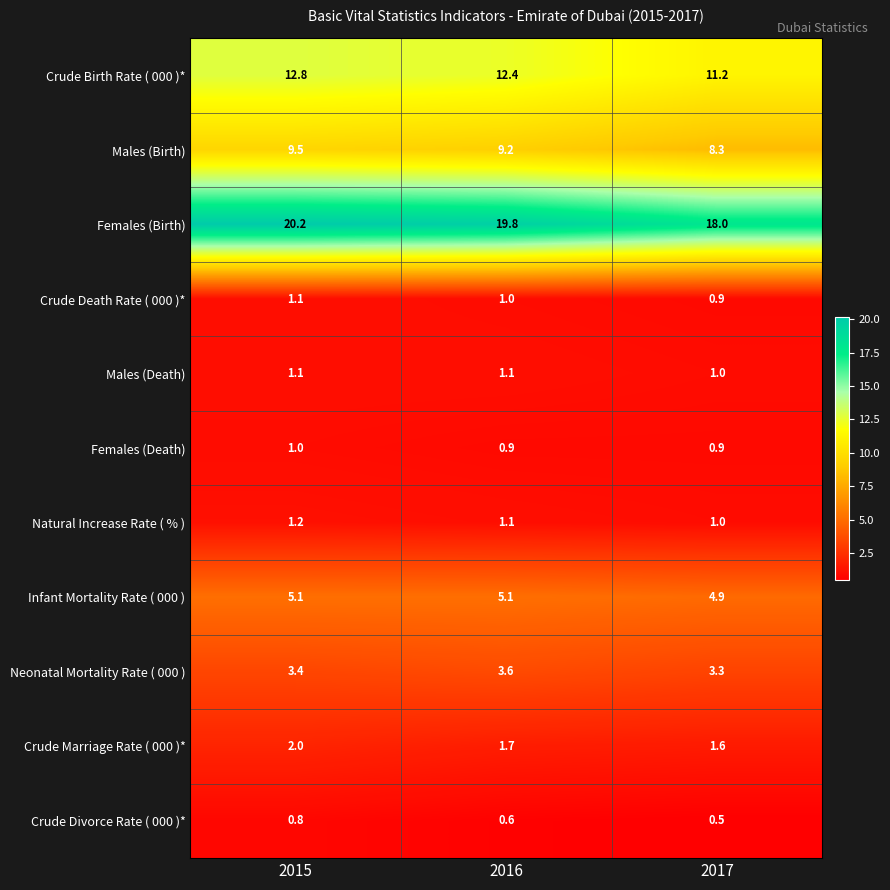

How many values in the Males (Birth) series exceed 9?

2